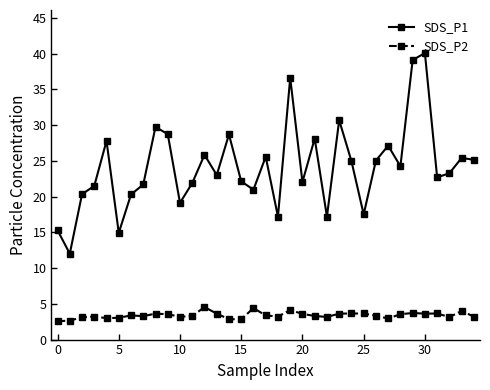

True or false: SDS_P2 has more than 2 points higher than both neighbors.

True